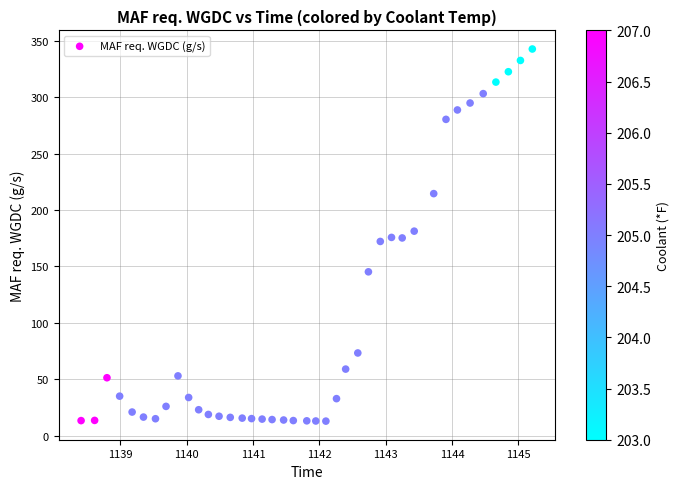

What is the range of Y values (max minus min)?

329.8